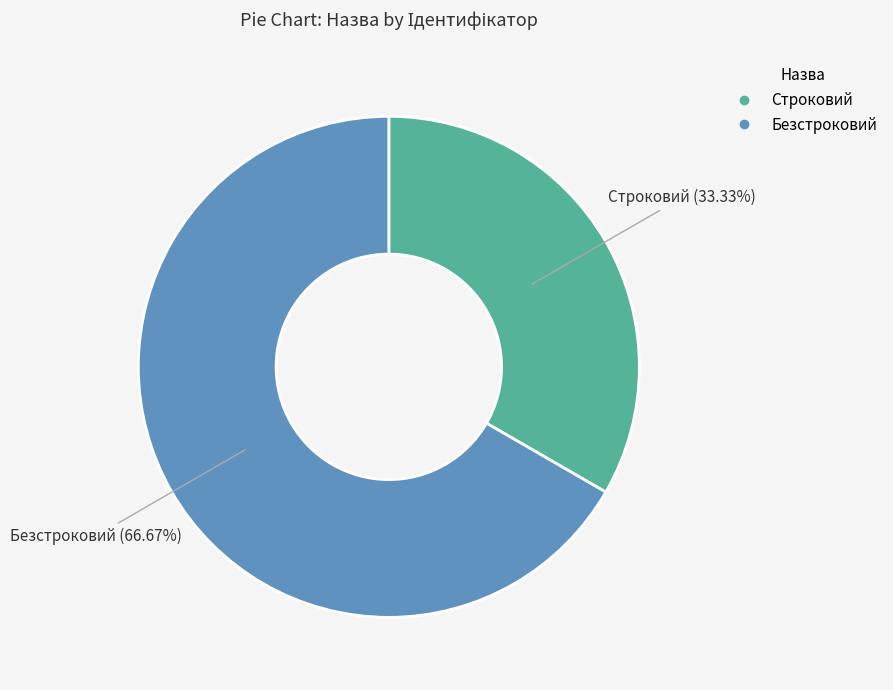

True or false: Строковий accounts for 33% of the total.

True